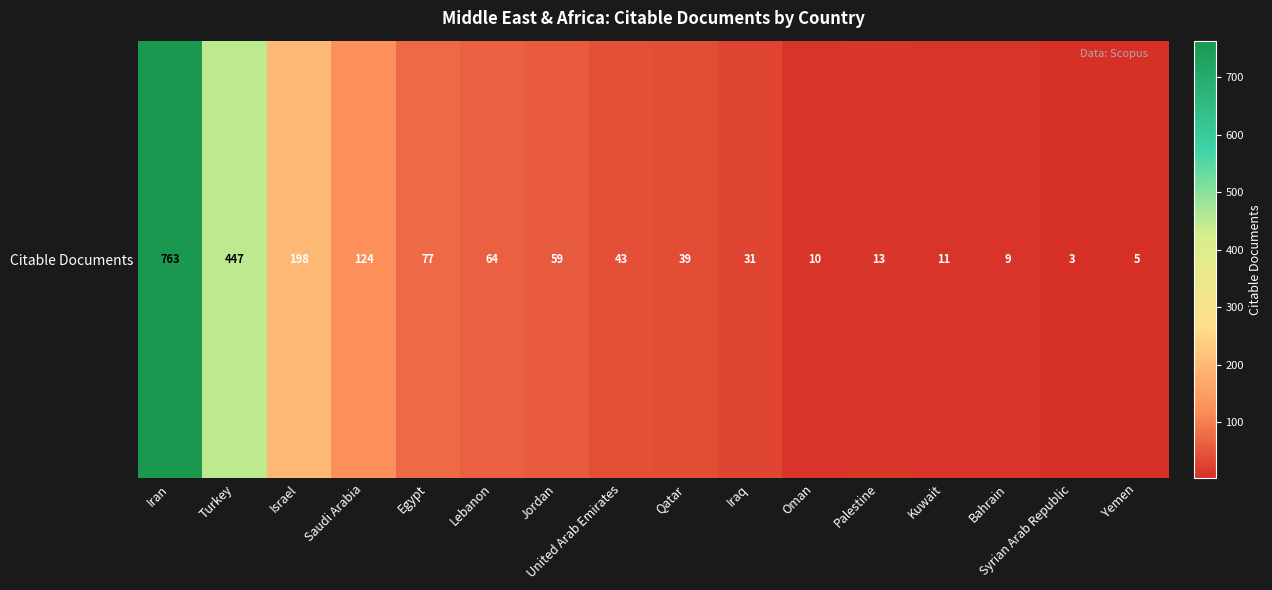

At which label does the data first exceed 43?

Iran